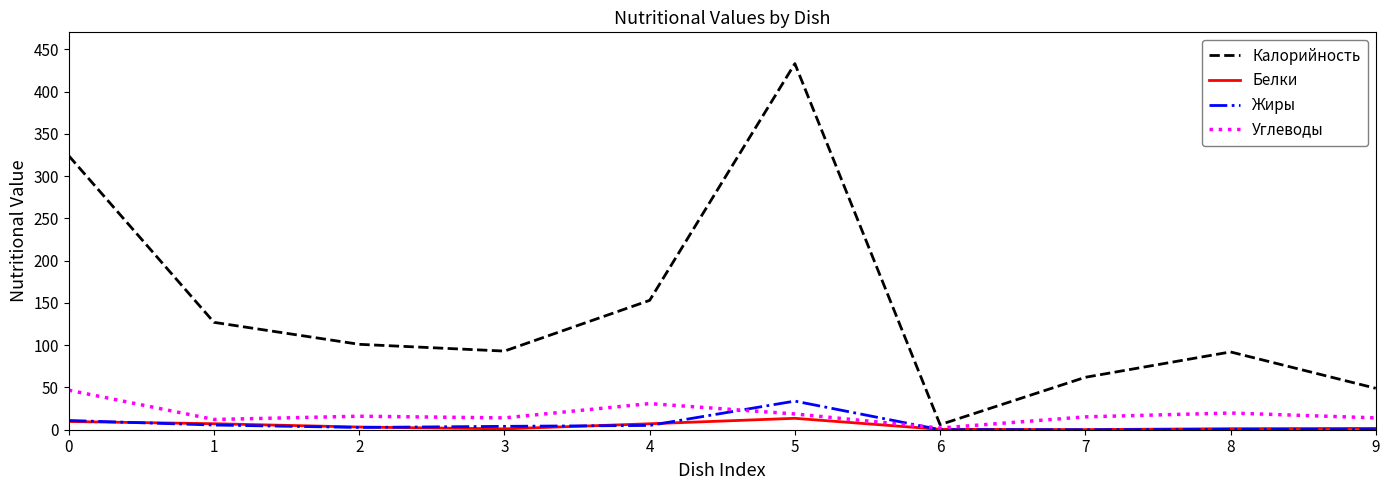

Which series has the widest spread of values?

Калорийность